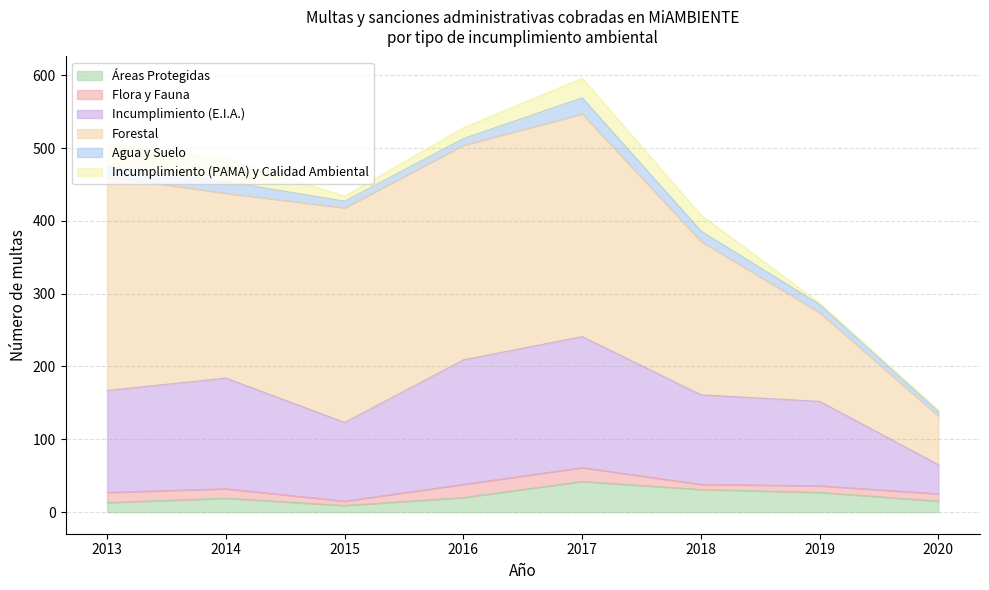

Which category has the lowest value across all series?

2019